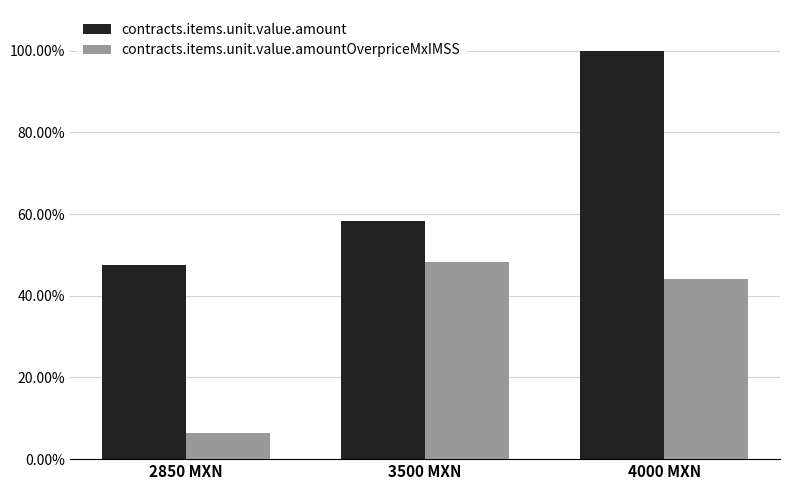

What is the average value of the contracts.items.unit.value.amount series?

0.7